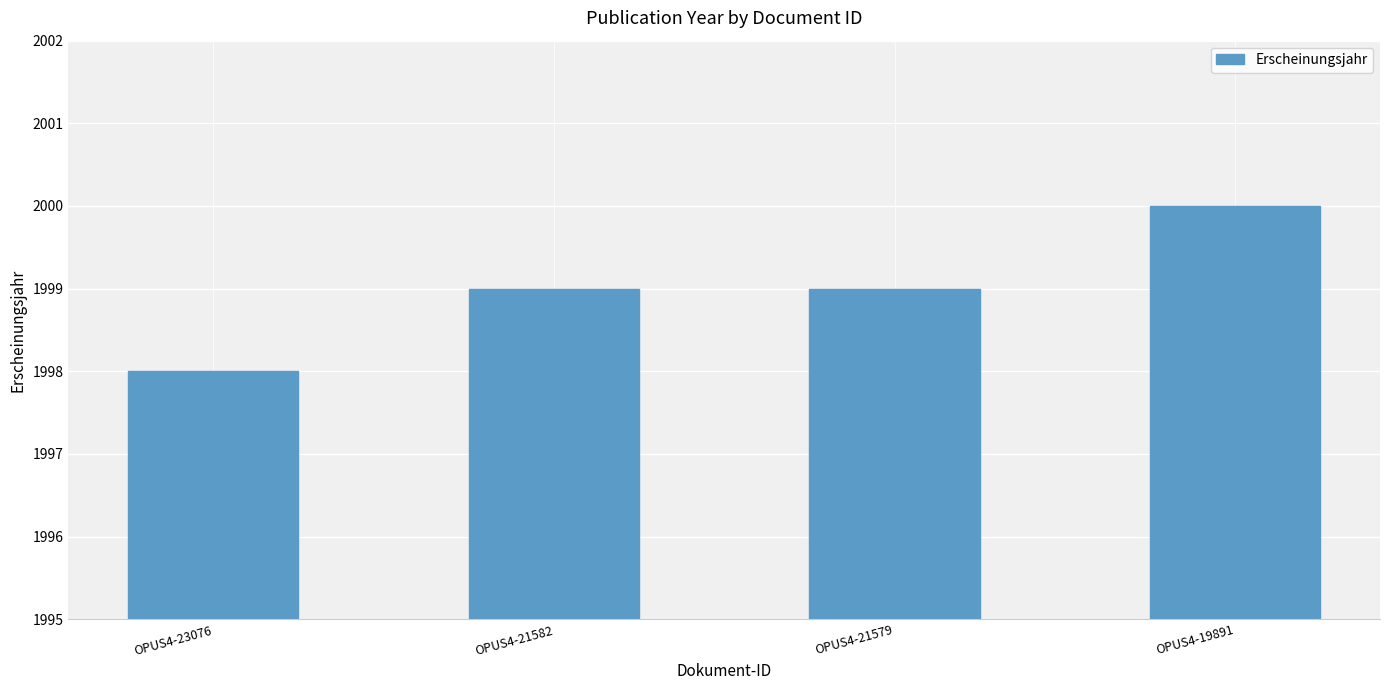

Is it true that the value at OPUS4-23076 is 1998?

True